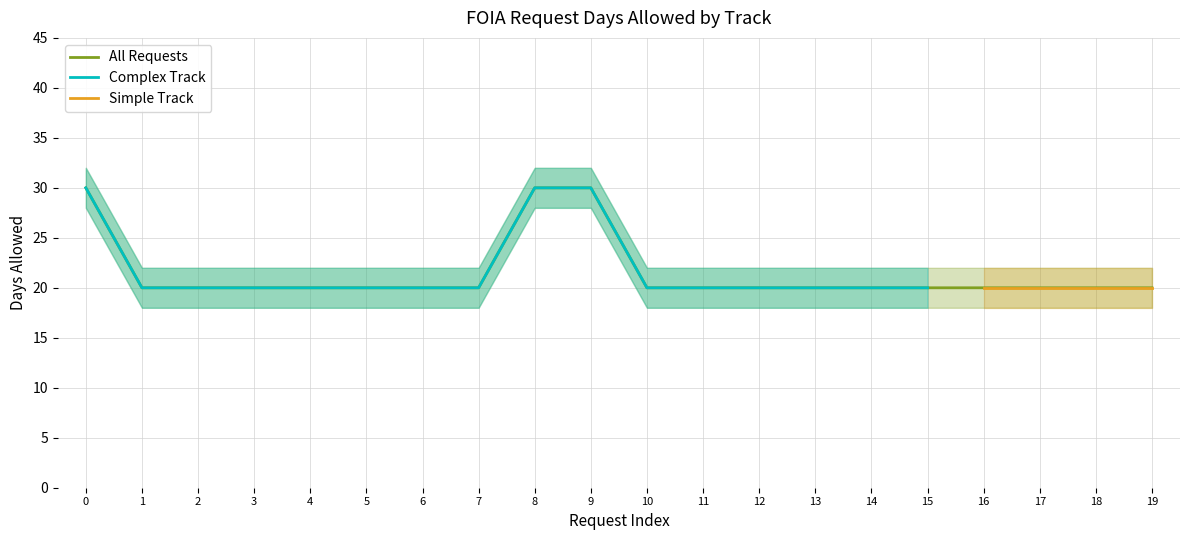

True or false: Simple Track has a value of 12.1 at 17.

False